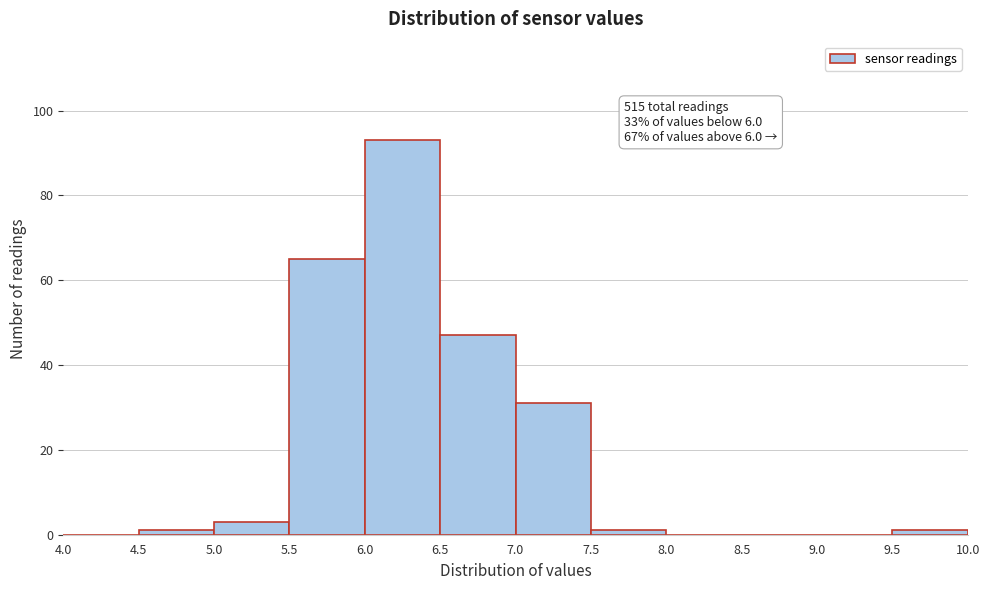

Which range on the x-axis has the tallest bar?

6.0 to 6.5